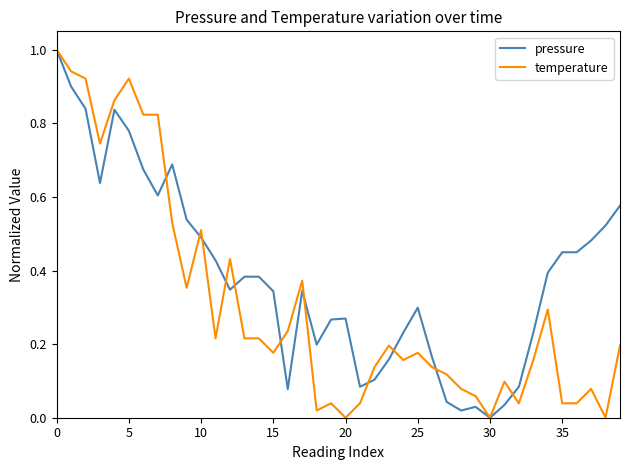

Which series has the largest total across all categories?

pressure